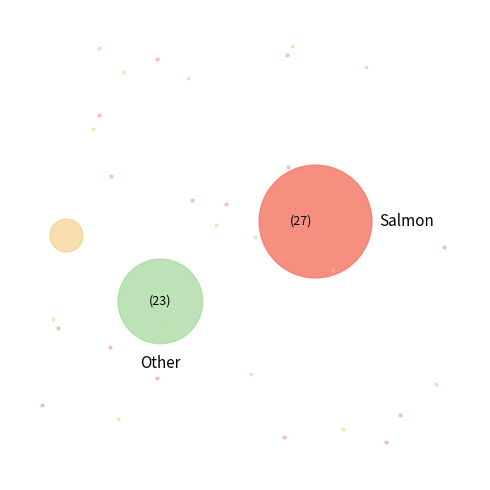

How many segments does this pie chart have?

3